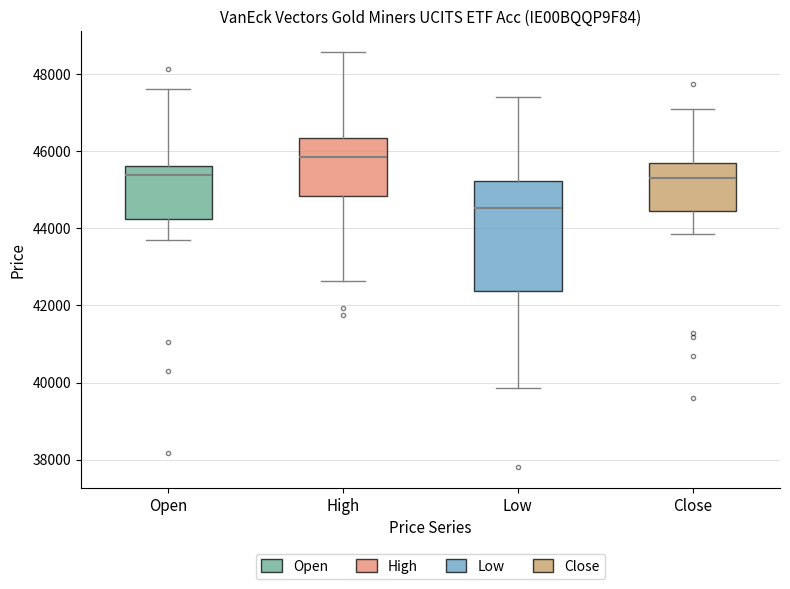

Reading left to right, read every box against the y-axis: the position of its median line, the range the box covers, and the ends of its whiskers. The values are not printed on the chart, so give them approximately, as read against the axis.

Open: median 45400, box 44200 to 45600, whiskers 43600 to 47600
High: median 45800, box 44800 to 46400, whiskers 42600 to 48600
Low: median 44600, box 42400 to 45200, whiskers 39800 to 47400
Close: median 45200, box 44400 to 45800, whiskers 43800 to 47200